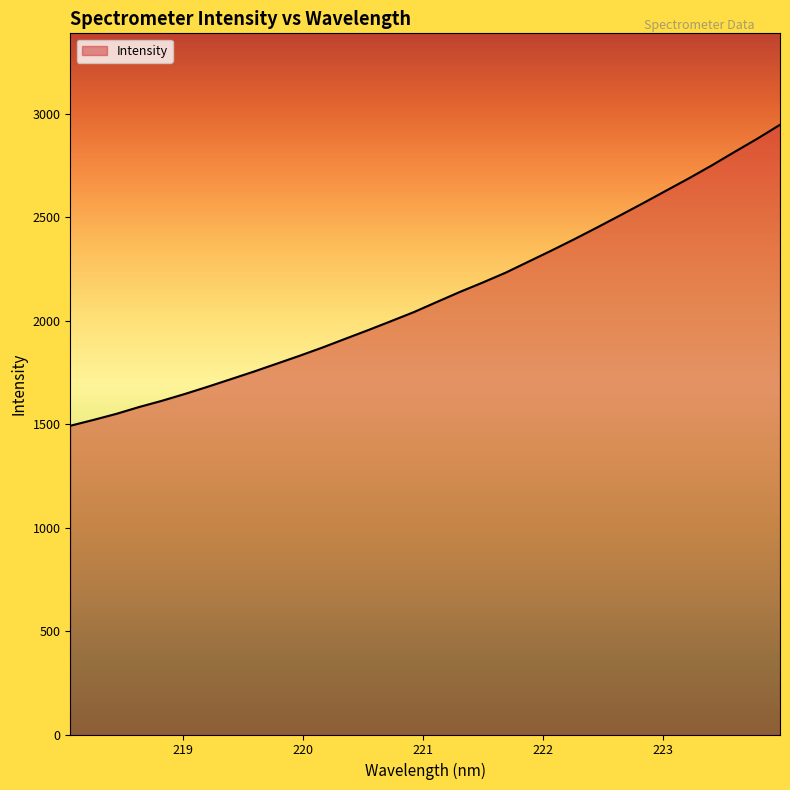

What is the smallest value displayed?

1492.3